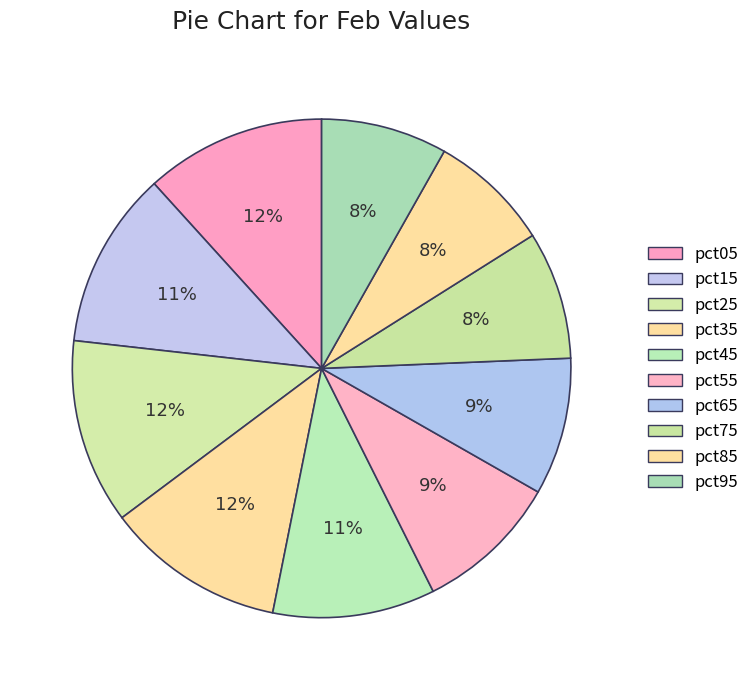

Which slice is the smallest?

pct85